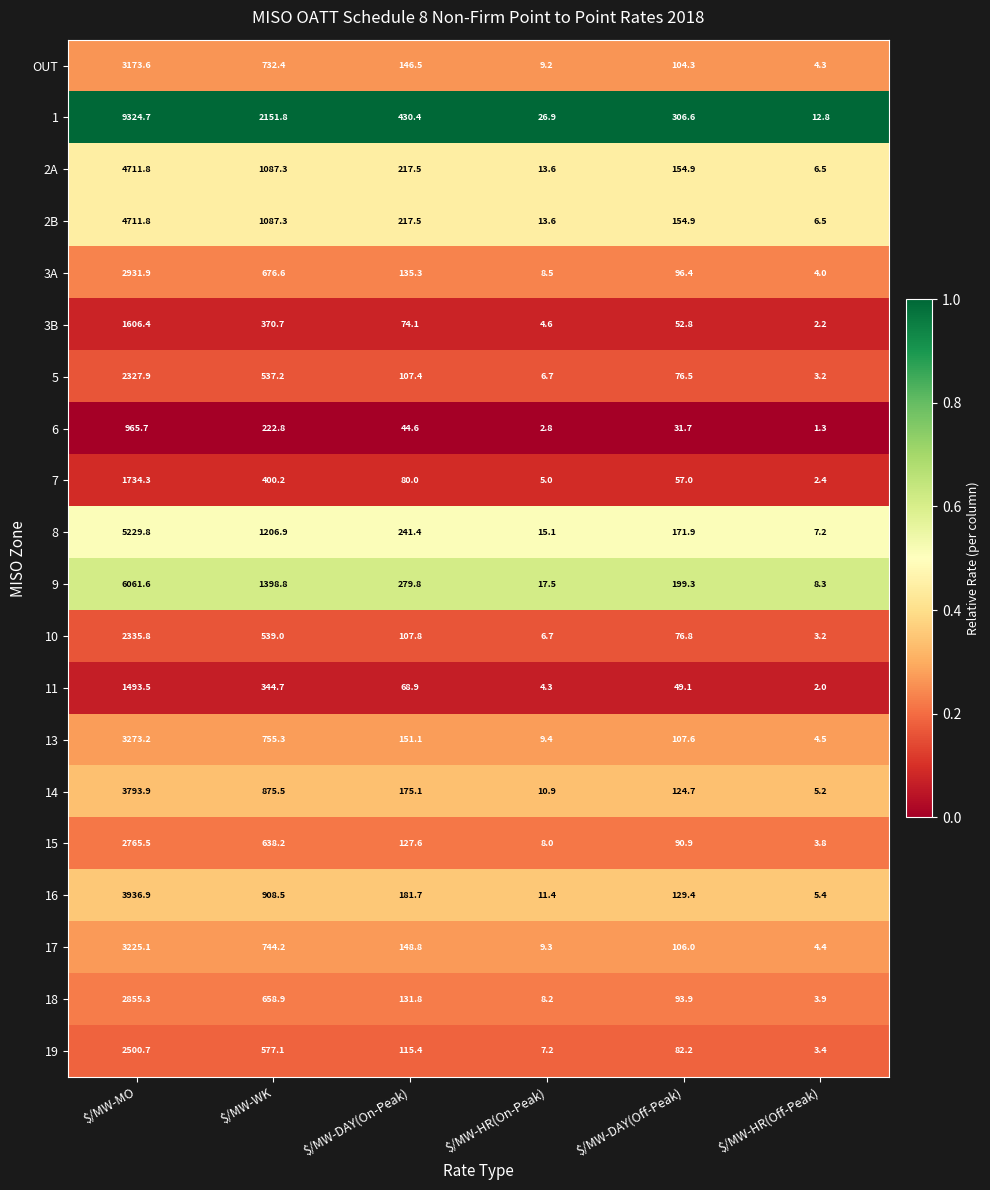

What is the difference between the maximum and minimum values in the 13 series?

3268.7